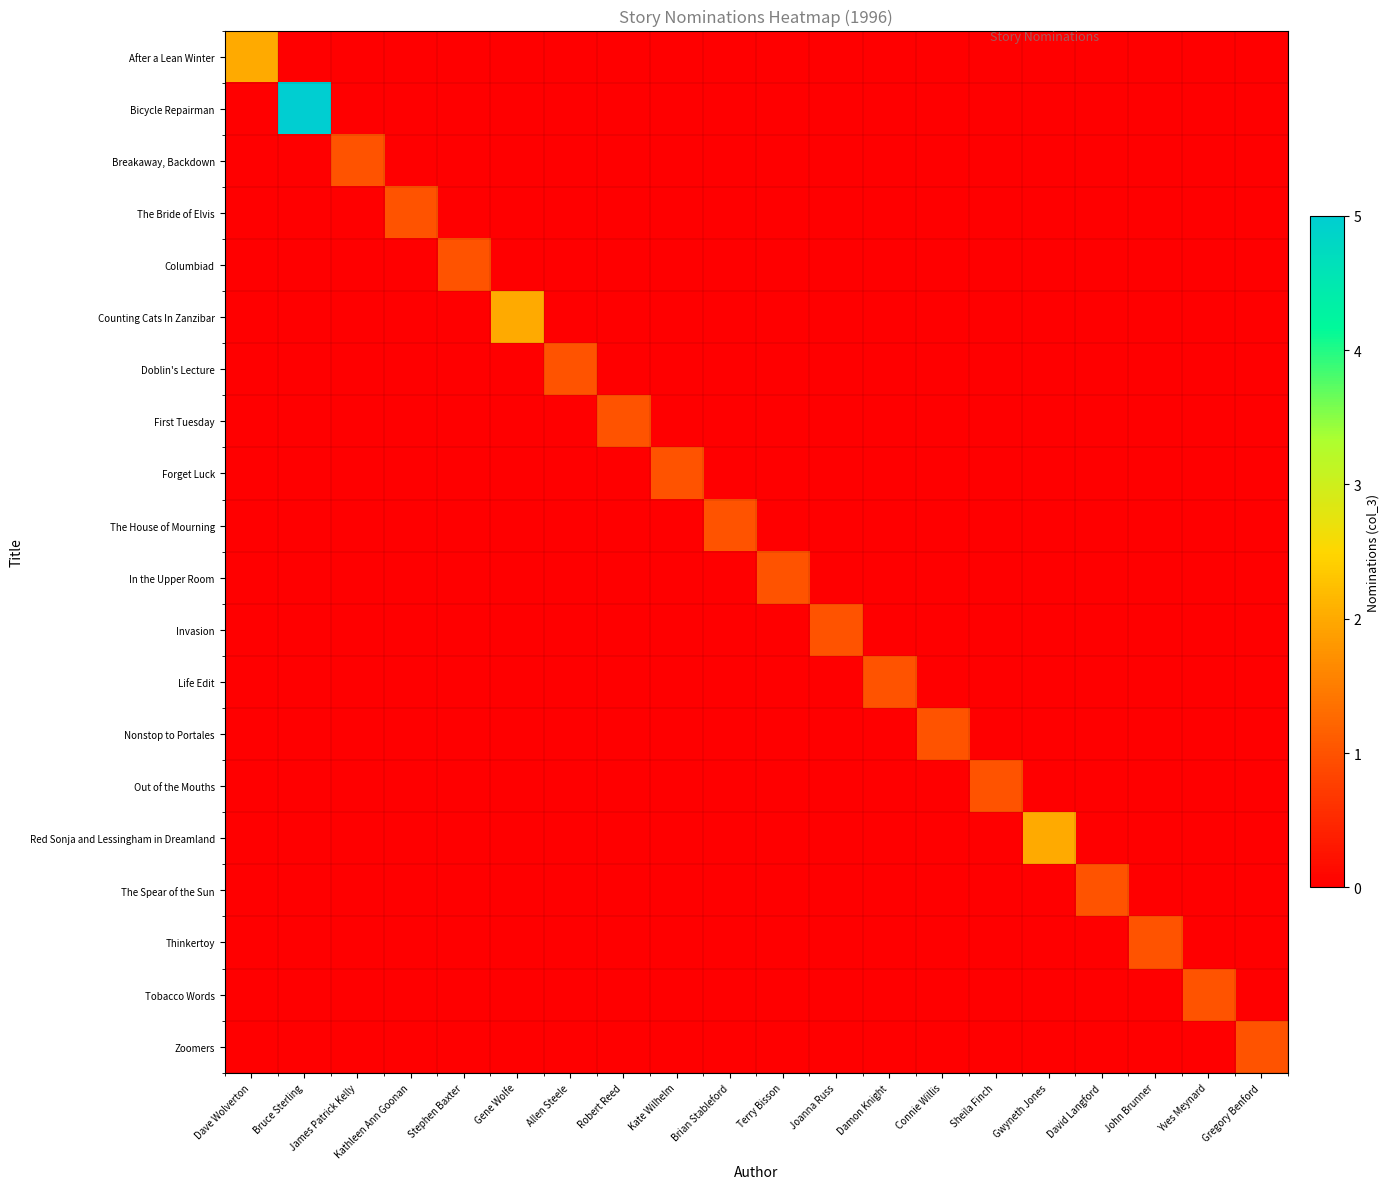

Reading right to left, extract all data points from this chart.

After a Lean Winter: Gregory Benford=0	Yves Meynard=0	John Brunner=0	David Langford=0	Gwyneth Jones=0	Sheila Finch=0	Connie Willis=0	Damon Knight=0	Joanna Russ=0	Terry Bisson=0	Brian Stableford=0	Kate Wilhelm=0	Robert Reed=0	Allen Steele=0	Gene Wolfe=0	Stephen Baxter=0	Kathleen Ann Goonan=0	James Patrick Kelly=0	Bruce Sterling=0	Dave Wolverton=2
Bicycle Repairman: Gregory Benford=0	Yves Meynard=0	John Brunner=0	David Langford=0	Gwyneth Jones=0	Sheila Finch=0	Connie Willis=0	Damon Knight=0	Joanna Russ=0	Terry Bisson=0	Brian Stableford=0	Kate Wilhelm=0	Robert Reed=0	Allen Steele=0	Gene Wolfe=0	Stephen Baxter=0	Kathleen Ann Goonan=0	James Patrick Kelly=0	Bruce Sterling=5	Dave Wolverton=0
Breakaway, Backdown: Gregory Benford=0	Yves Meynard=0	John Brunner=0	David Langford=0	Gwyneth Jones=0	Sheila Finch=0	Connie Willis=0	Damon Knight=0	Joanna Russ=0	Terry Bisson=0	Brian Stableford=0	Kate Wilhelm=0	Robert Reed=0	Allen Steele=0	Gene Wolfe=0	Stephen Baxter=0	Kathleen Ann Goonan=0	James Patrick Kelly=1	Bruce Sterling=0	Dave Wolverton=0
The Bride of Elvis: Gregory Benford=0	Yves Meynard=0	John Brunner=0	David Langford=0	Gwyneth Jones=0	Sheila Finch=0	Connie Willis=0	Damon Knight=0	Joanna Russ=0	Terry Bisson=0	Brian Stableford=0	Kate Wilhelm=0	Robert Reed=0	Allen Steele=0	Gene Wolfe=0	Stephen Baxter=0	Kathleen Ann Goonan=1	James Patrick Kelly=0	Bruce Sterling=0	Dave Wolverton=0
Columbiad: Gregory Benford=0	Yves Meynard=0	John Brunner=0	David Langford=0	Gwyneth Jones=0	Sheila Finch=0	Connie Willis=0	Damon Knight=0	Joanna Russ=0	Terry Bisson=0	Brian Stableford=0	Kate Wilhelm=0	Robert Reed=0	Allen Steele=0	Gene Wolfe=0	Stephen Baxter=1	Kathleen Ann Goonan=0	James Patrick Kelly=0	Bruce Sterling=0	Dave Wolverton=0
Counting Cats In Zanzibar: Gregory Benford=0	Yves Meynard=0	John Brunner=0	David Langford=0	Gwyneth Jones=0	Sheila Finch=0	Connie Willis=0	Damon Knight=0	Joanna Russ=0	Terry Bisson=0	Brian Stableford=0	Kate Wilhelm=0	Robert Reed=0	Allen Steele=0	Gene Wolfe=2	Stephen Baxter=0	Kathleen Ann Goonan=0	James Patrick Kelly=0	Bruce Sterling=0	Dave Wolverton=0
Doblin's Lecture: Gregory Benford=0	Yves Meynard=0	John Brunner=0	David Langford=0	Gwyneth Jones=0	Sheila Finch=0	Connie Willis=0	Damon Knight=0	Joanna Russ=0	Terry Bisson=0	Brian Stableford=0	Kate Wilhelm=0	Robert Reed=0	Allen Steele=1	Gene Wolfe=0	Stephen Baxter=0	Kathleen Ann Goonan=0	James Patrick Kelly=0	Bruce Sterling=0	Dave Wolverton=0
First Tuesday: Gregory Benford=0	Yves Meynard=0	John Brunner=0	David Langford=0	Gwyneth Jones=0	Sheila Finch=0	Connie Willis=0	Damon Knight=0	Joanna Russ=0	Terry Bisson=0	Brian Stableford=0	Kate Wilhelm=0	Robert Reed=1	Allen Steele=0	Gene Wolfe=0	Stephen Baxter=0	Kathleen Ann Goonan=0	James Patrick Kelly=0	Bruce Sterling=0	Dave Wolverton=0
Forget Luck: Gregory Benford=0	Yves Meynard=0	John Brunner=0	David Langford=0	Gwyneth Jones=0	Sheila Finch=0	Connie Willis=0	Damon Knight=0	Joanna Russ=0	Terry Bisson=0	Brian Stableford=0	Kate Wilhelm=1	Robert Reed=0	Allen Steele=0	Gene Wolfe=0	Stephen Baxter=0	Kathleen Ann Goonan=0	James Patrick Kelly=0	Bruce Sterling=0	Dave Wolverton=0
The House of Mourning: Gregory Benford=0	Yves Meynard=0	John Brunner=0	David Langford=0	Gwyneth Jones=0	Sheila Finch=0	Connie Willis=0	Damon Knight=0	Joanna Russ=0	Terry Bisson=0	Brian Stableford=1	Kate Wilhelm=0	Robert Reed=0	Allen Steele=0	Gene Wolfe=0	Stephen Baxter=0	Kathleen Ann Goonan=0	James Patrick Kelly=0	Bruce Sterling=0	Dave Wolverton=0
In the Upper Room: Gregory Benford=0	Yves Meynard=0	John Brunner=0	David Langford=0	Gwyneth Jones=0	Sheila Finch=0	Connie Willis=0	Damon Knight=0	Joanna Russ=0	Terry Bisson=1	Brian Stableford=0	Kate Wilhelm=0	Robert Reed=0	Allen Steele=0	Gene Wolfe=0	Stephen Baxter=0	Kathleen Ann Goonan=0	James Patrick Kelly=0	Bruce Sterling=0	Dave Wolverton=0
Invasion: Gregory Benford=0	Yves Meynard=0	John Brunner=0	David Langford=0	Gwyneth Jones=0	Sheila Finch=0	Connie Willis=0	Damon Knight=0	Joanna Russ=1	Terry Bisson=0	Brian Stableford=0	Kate Wilhelm=0	Robert Reed=0	Allen Steele=0	Gene Wolfe=0	Stephen Baxter=0	Kathleen Ann Goonan=0	James Patrick Kelly=0	Bruce Sterling=0	Dave Wolverton=0
Life Edit: Gregory Benford=0	Yves Meynard=0	John Brunner=0	David Langford=0	Gwyneth Jones=0	Sheila Finch=0	Connie Willis=0	Damon Knight=1	Joanna Russ=0	Terry Bisson=0	Brian Stableford=0	Kate Wilhelm=0	Robert Reed=0	Allen Steele=0	Gene Wolfe=0	Stephen Baxter=0	Kathleen Ann Goonan=0	James Patrick Kelly=0	Bruce Sterling=0	Dave Wolverton=0
Nonstop to Portales: Gregory Benford=0	Yves Meynard=0	John Brunner=0	David Langford=0	Gwyneth Jones=0	Sheila Finch=0	Connie Willis=1	Damon Knight=0	Joanna Russ=0	Terry Bisson=0	Brian Stableford=0	Kate Wilhelm=0	Robert Reed=0	Allen Steele=0	Gene Wolfe=0	Stephen Baxter=0	Kathleen Ann Goonan=0	James Patrick Kelly=0	Bruce Sterling=0	Dave Wolverton=0
Out of the Mouths: Gregory Benford=0	Yves Meynard=0	John Brunner=0	David Langford=0	Gwyneth Jones=0	Sheila Finch=1	Connie Willis=0	Damon Knight=0	Joanna Russ=0	Terry Bisson=0	Brian Stableford=0	Kate Wilhelm=0	Robert Reed=0	Allen Steele=0	Gene Wolfe=0	Stephen Baxter=0	Kathleen Ann Goonan=0	James Patrick Kelly=0	Bruce Sterling=0	Dave Wolverton=0
Red Sonja and Lessingham in Dreamland: Gregory Benford=0	Yves Meynard=0	John Brunner=0	David Langford=0	Gwyneth Jones=2	Sheila Finch=0	Connie Willis=0	Damon Knight=0	Joanna Russ=0	Terry Bisson=0	Brian Stableford=0	Kate Wilhelm=0	Robert Reed=0	Allen Steele=0	Gene Wolfe=0	Stephen Baxter=0	Kathleen Ann Goonan=0	James Patrick Kelly=0	Bruce Sterling=0	Dave Wolverton=0
The Spear of the Sun: Gregory Benford=0	Yves Meynard=0	John Brunner=0	David Langford=1	Gwyneth Jones=0	Sheila Finch=0	Connie Willis=0	Damon Knight=0	Joanna Russ=0	Terry Bisson=0	Brian Stableford=0	Kate Wilhelm=0	Robert Reed=0	Allen Steele=0	Gene Wolfe=0	Stephen Baxter=0	Kathleen Ann Goonan=0	James Patrick Kelly=0	Bruce Sterling=0	Dave Wolverton=0
Thinkertoy: Gregory Benford=0	Yves Meynard=0	John Brunner=1	David Langford=0	Gwyneth Jones=0	Sheila Finch=0	Connie Willis=0	Damon Knight=0	Joanna Russ=0	Terry Bisson=0	Brian Stableford=0	Kate Wilhelm=0	Robert Reed=0	Allen Steele=0	Gene Wolfe=0	Stephen Baxter=0	Kathleen Ann Goonan=0	James Patrick Kelly=0	Bruce Sterling=0	Dave Wolverton=0
Tobacco Words: Gregory Benford=0	Yves Meynard=1	John Brunner=0	David Langford=0	Gwyneth Jones=0	Sheila Finch=0	Connie Willis=0	Damon Knight=0	Joanna Russ=0	Terry Bisson=0	Brian Stableford=0	Kate Wilhelm=0	Robert Reed=0	Allen Steele=0	Gene Wolfe=0	Stephen Baxter=0	Kathleen Ann Goonan=0	James Patrick Kelly=0	Bruce Sterling=0	Dave Wolverton=0
Zoomers: Gregory Benford=1	Yves Meynard=0	John Brunner=0	David Langford=0	Gwyneth Jones=0	Sheila Finch=0	Connie Willis=0	Damon Knight=0	Joanna Russ=0	Terry Bisson=0	Brian Stableford=0	Kate Wilhelm=0	Robert Reed=0	Allen Steele=0	Gene Wolfe=0	Stephen Baxter=0	Kathleen Ann Goonan=0	James Patrick Kelly=0	Bruce Sterling=0	Dave Wolverton=0